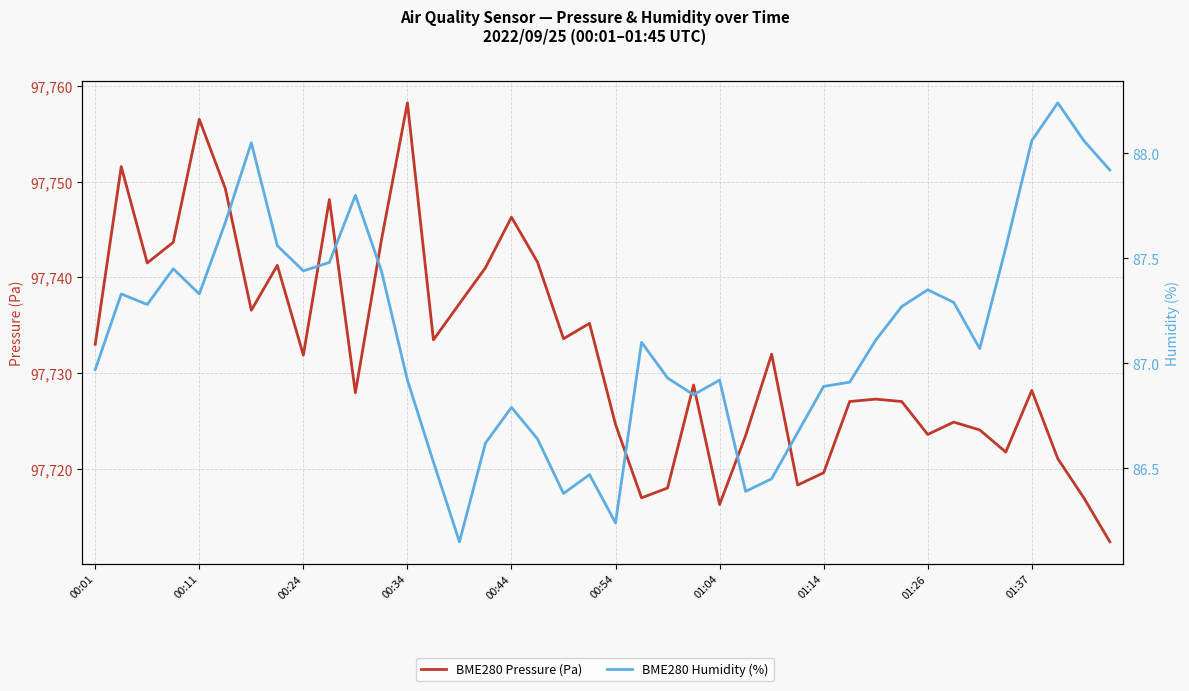

How many lines are shown in the chart?

2